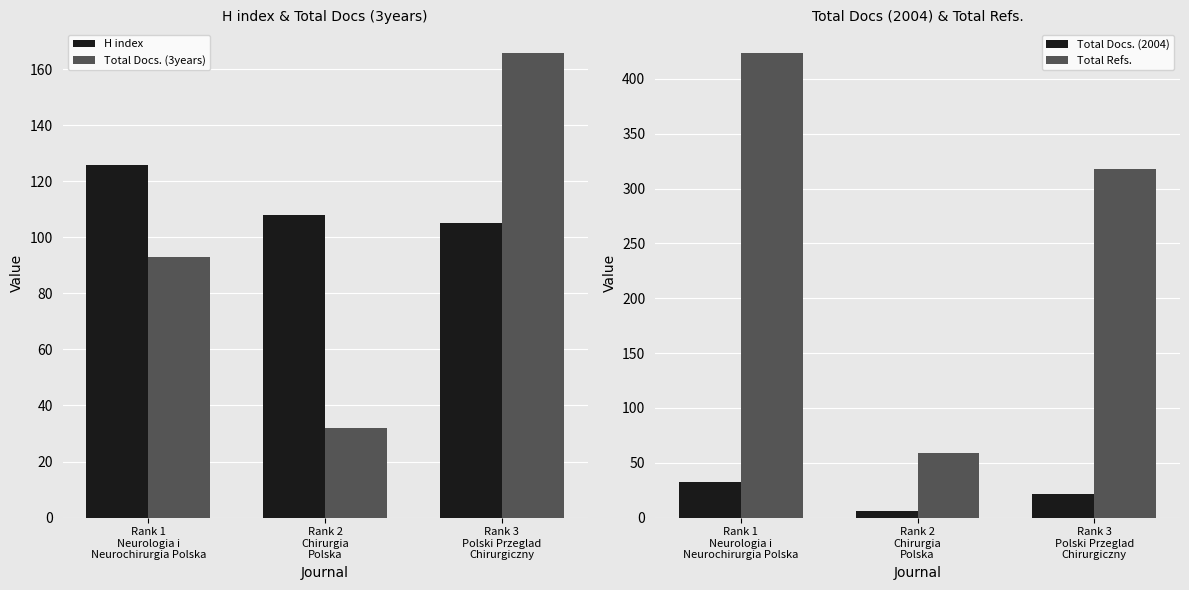

What position from the left is Rank 1
Neurologia i
Neurochirurgia Polska?

1